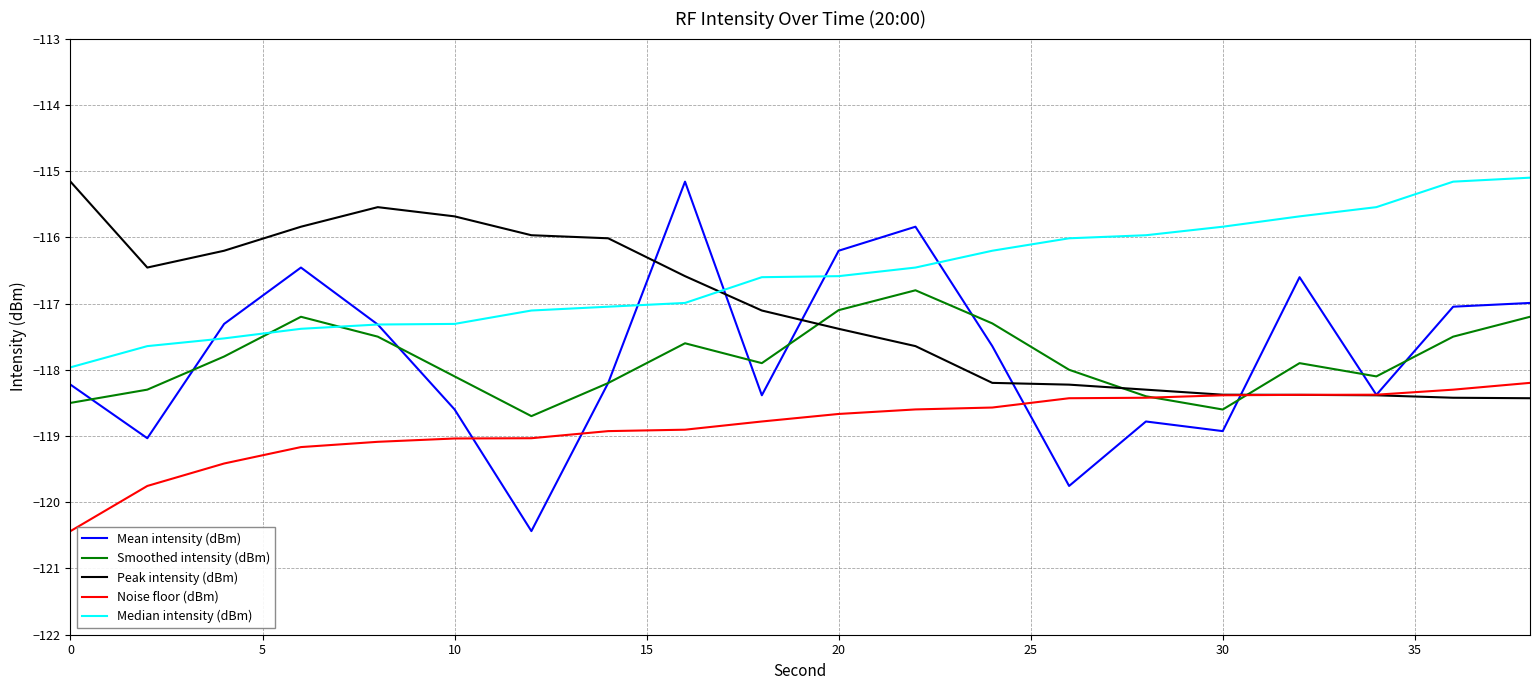

Which series has the largest range (max minus min)?

Mean intensity (dBm)